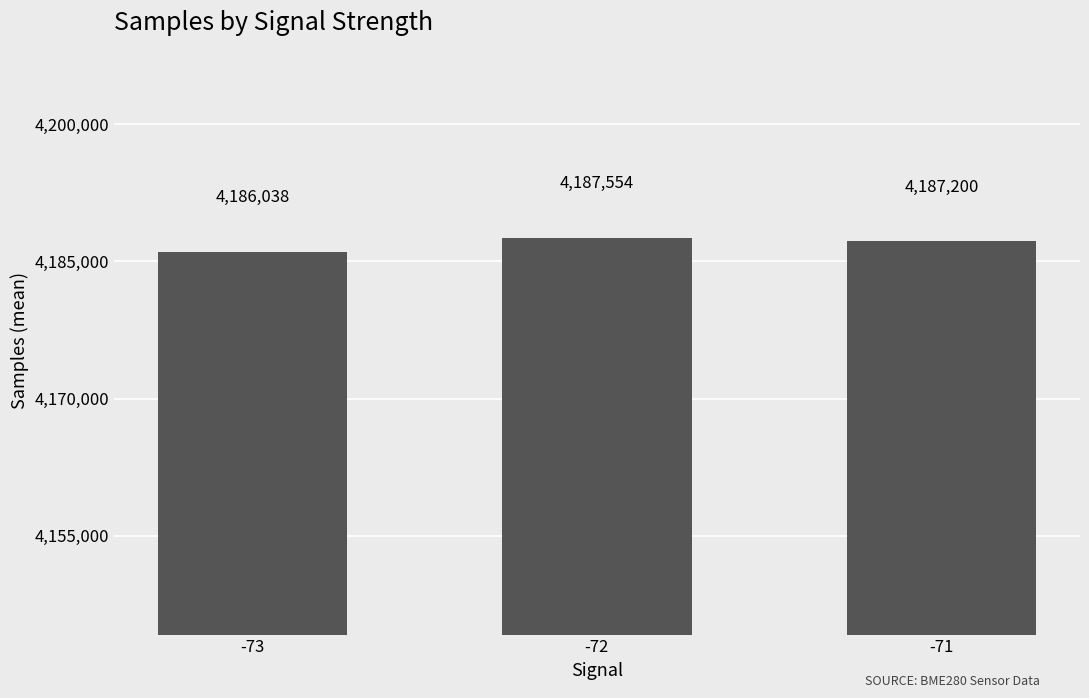

Approximately how many times larger is the value at -73 compared to -71?

1.0